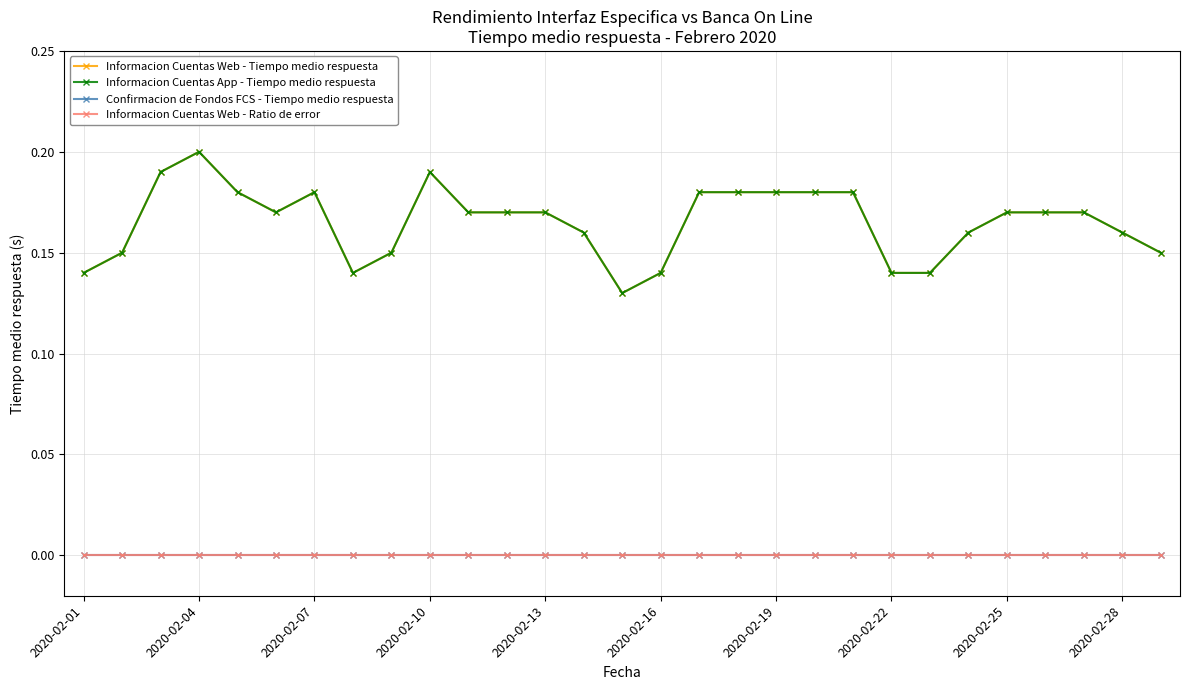

How many lines are shown in the chart?

4